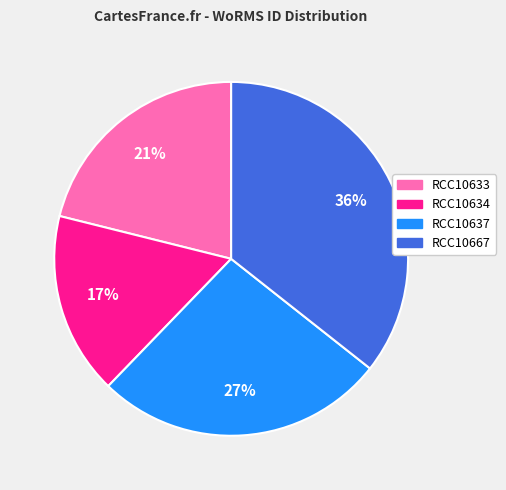

Approximately how many times larger is the value at RCC10633 compared to RCC10667?

0.6